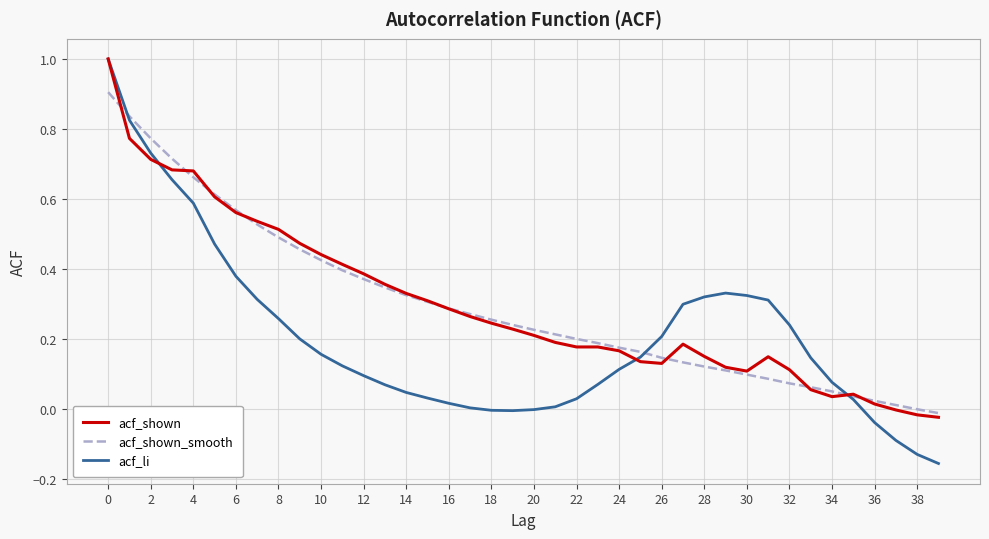

How many categories are shown in the chart?

40